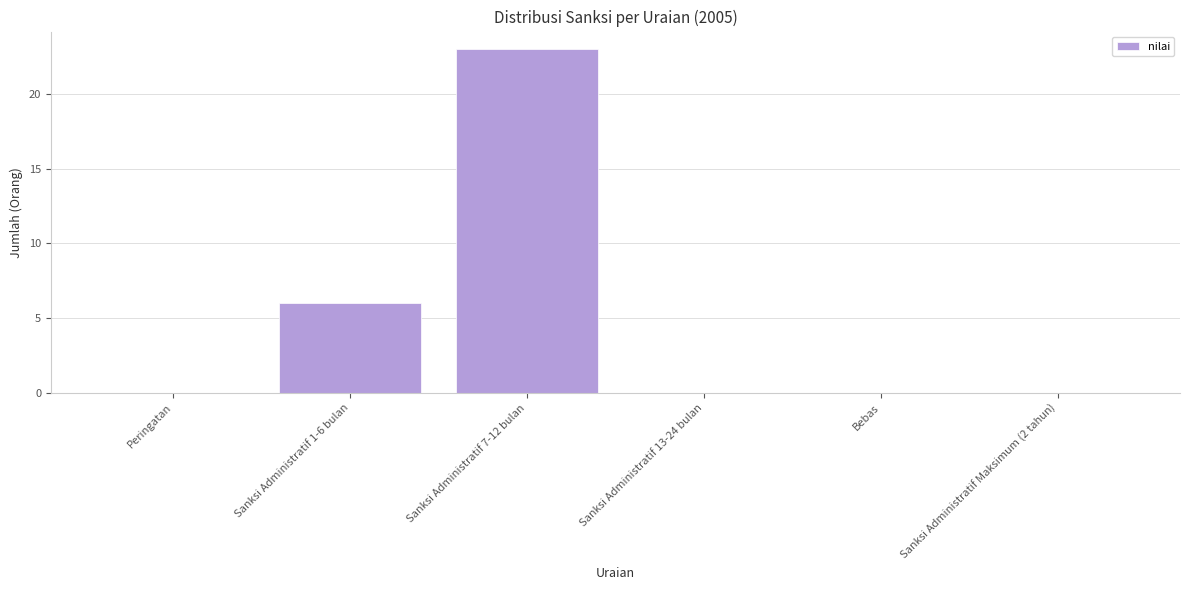

What is the greatest value displayed?

23